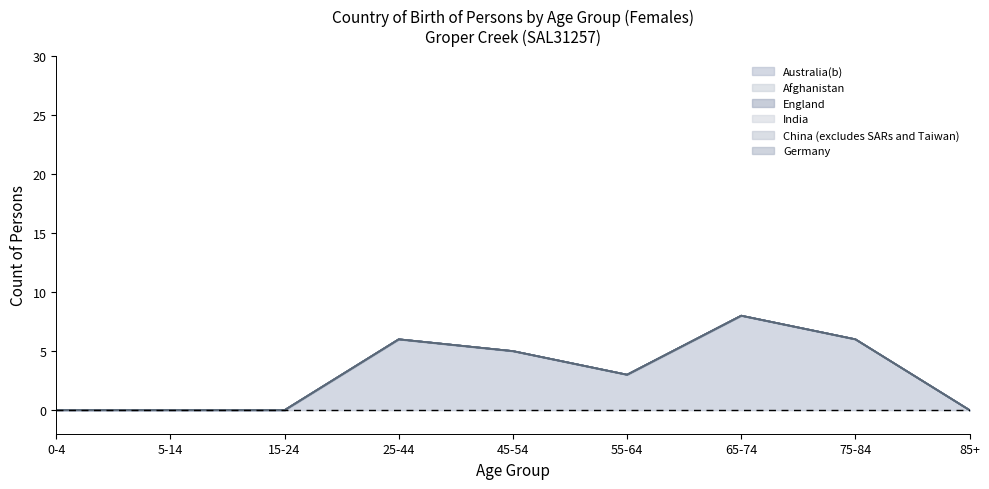

True or false: Australia(b) has more than 2 points higher than both neighbors.

False